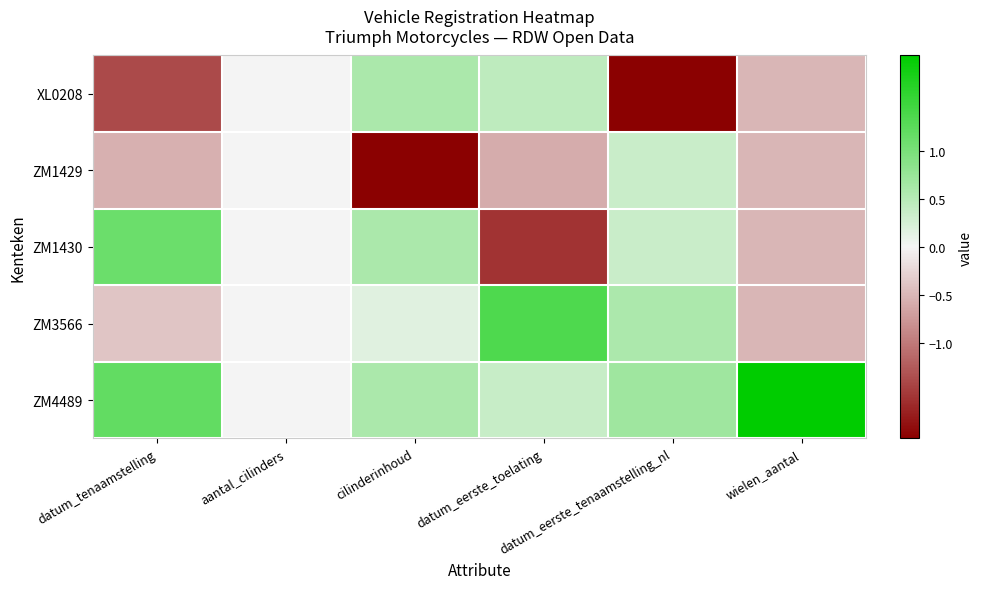

Rank the series by their maximum value, from lowest to highest.

ZM1429, XL0208, ZM1430, ZM3566, ZM4489